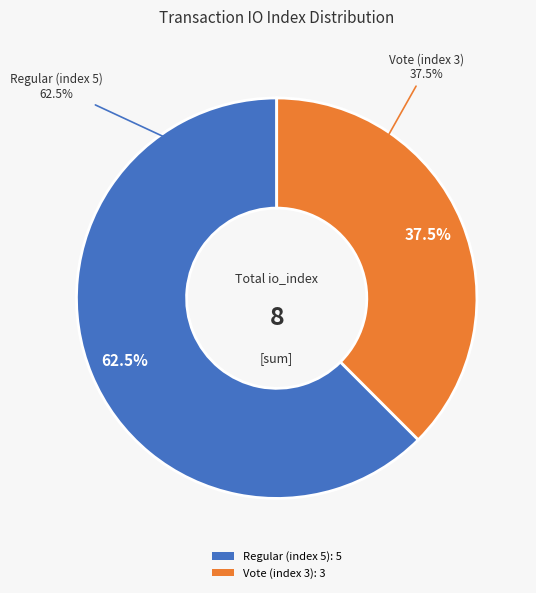

Approximately how many times larger is the value at Vote (index 3) compared to Regular (index 5)?

0.6